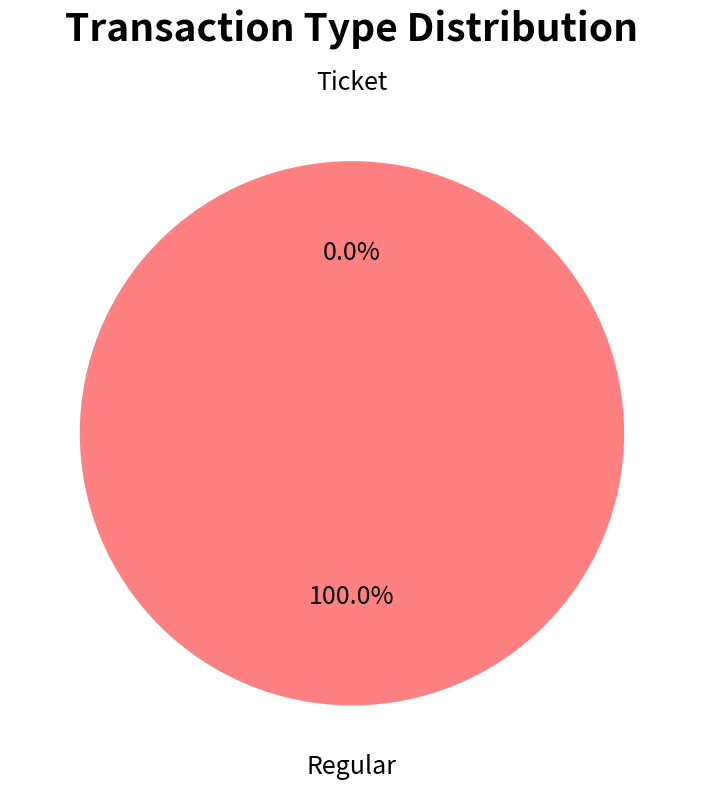

How many slices are in this pie chart?

2